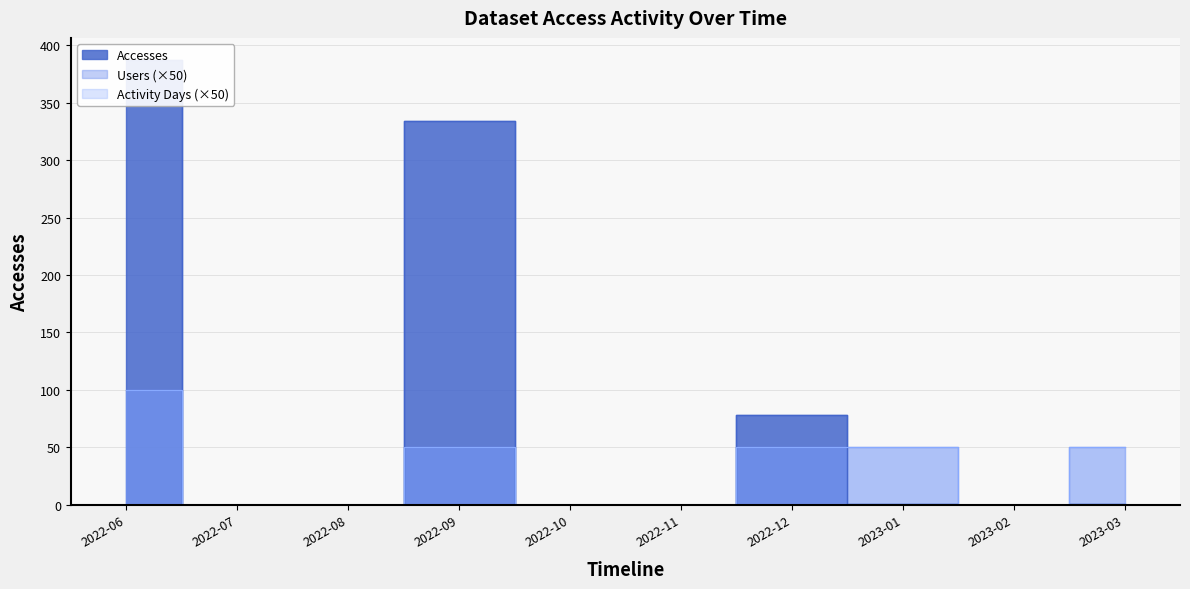

At which category does the chart reach its peak across all series?

2022-06